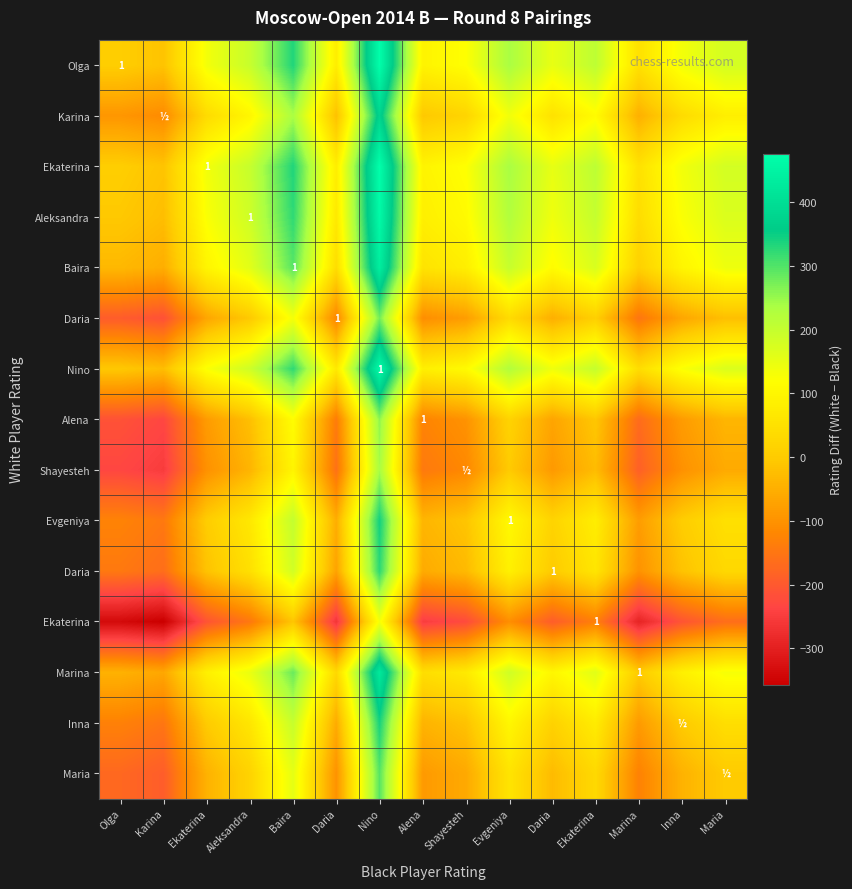

Between Ekaterina and Evgeniya, which is larger?

Evgeniya